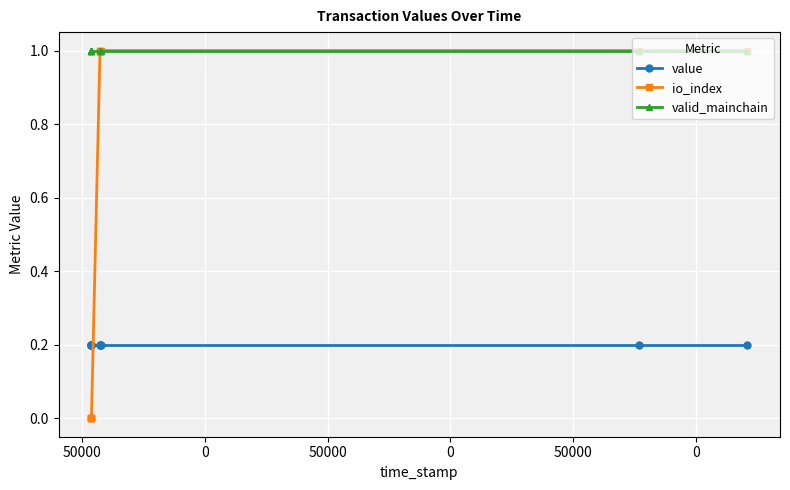

How many lines are shown in the chart?

3